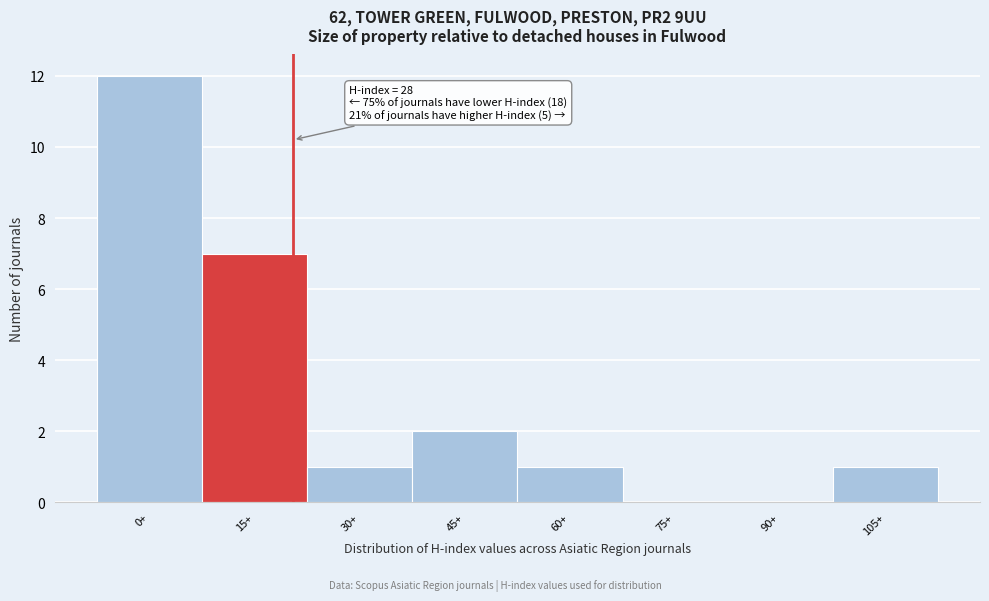

Reading left to right, what are all the values shown in this chart?

0+=12	15+=7	30+=1	45+=2	60+=1	75+=0	90+=0	105+=1